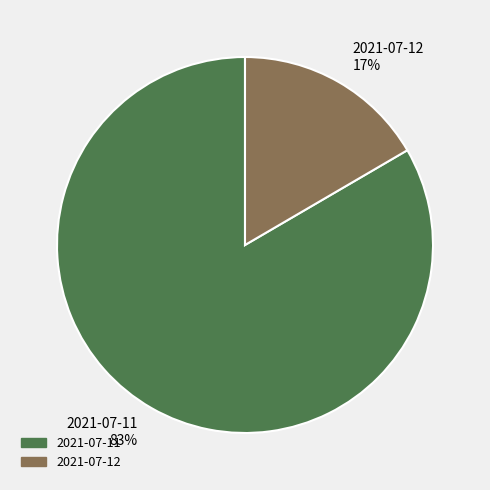

Do 2021-07-11 and 2021-07-12 together represent more than half of the pie?

Yes